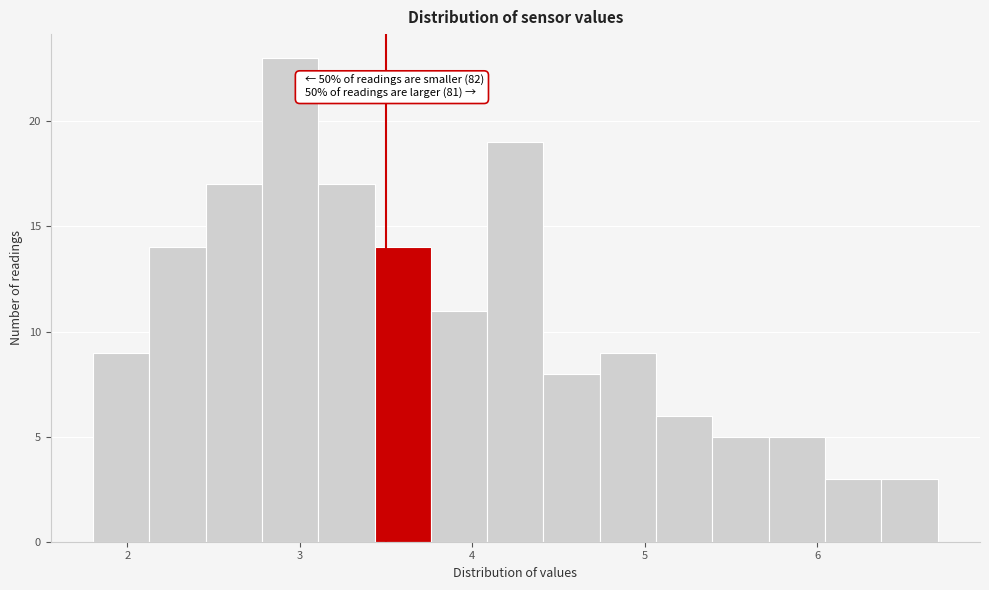

Around what value on the x-axis is the tallest bar? Give the approximate position of its centre, as read against the axis.

2.9